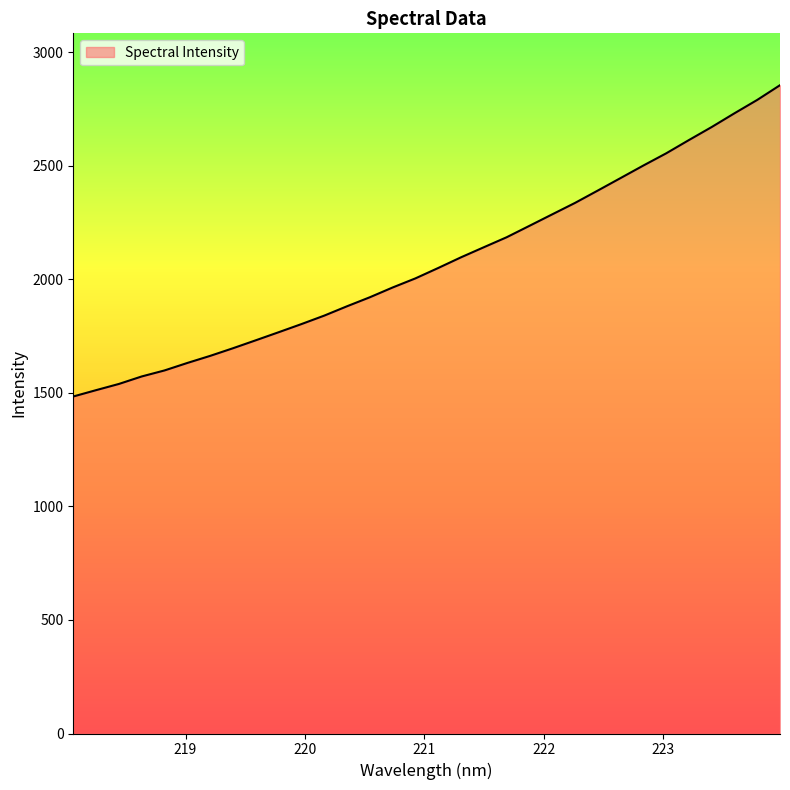

True or false: there are more than 2 points higher than both neighbors.

False